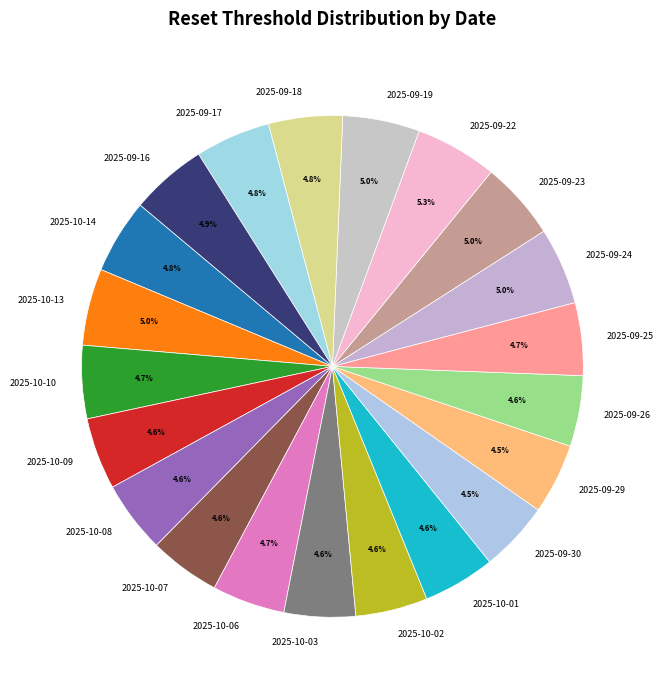

What is the ratio of the value at 2025-10-01 to the value at 2025-10-02?

1.0